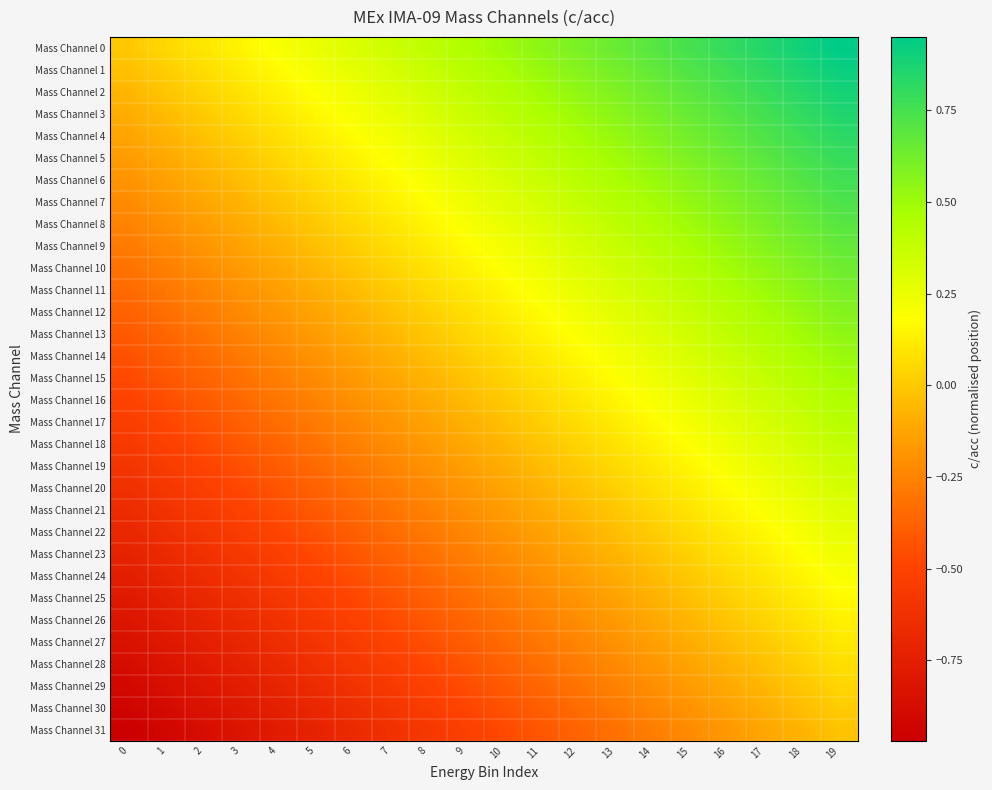

Reading left to right, list all the values displayed in this chart.

Mass Channel 0: 0=0.0	1=0.1	2=0.1	3=0.1	4=0.2	5=0.2	6=0.3	7=0.3	8=0.4	9=0.5	10=0.5	11=0.6	12=0.6	13=0.7	14=0.7	15=0.8	16=0.8	17=0.8	18=0.9	19=0.9
Mass Channel 1: 0=-0.0	1=0.0	2=0.1	3=0.1	4=0.2	5=0.2	6=0.3	7=0.3	8=0.4	9=0.4	10=0.5	11=0.5	12=0.6	13=0.6	14=0.7	15=0.7	16=0.8	17=0.8	18=0.9	19=0.9
Mass Channel 2: 0=-0.1	1=-0.0	2=0.0	3=0.1	4=0.1	5=0.2	6=0.2	7=0.3	8=0.3	9=0.4	10=0.4	11=0.5	12=0.5	13=0.6	14=0.6	15=0.7	16=0.7	17=0.8	18=0.8	19=0.9
Mass Channel 3: 0=-0.1	1=-0.0	2=0.0	3=0.1	4=0.1	5=0.2	6=0.2	7=0.3	8=0.3	9=0.4	10=0.4	11=0.5	12=0.5	13=0.6	14=0.6	15=0.7	16=0.7	17=0.8	18=0.8	19=0.9
Mass Channel 4: 0=-0.1	1=-0.1	2=-0.0	3=0.0	4=0.1	5=0.1	6=0.2	7=0.2	8=0.3	9=0.3	10=0.4	11=0.4	12=0.5	13=0.5	14=0.6	15=0.6	16=0.7	17=0.7	18=0.8	19=0.8
Mass Channel 5: 0=-0.2	1=-0.1	2=-0.1	3=-0.0	4=0.0	5=0.1	6=0.1	7=0.2	8=0.2	9=0.3	10=0.3	11=0.4	12=0.4	13=0.5	14=0.5	15=0.6	16=0.6	17=0.7	18=0.7	19=0.8
Mass Channel 6: 0=-0.2	1=-0.1	2=-0.1	3=-0.0	4=0.0	5=0.1	6=0.1	7=0.2	8=0.2	9=0.3	10=0.3	11=0.4	12=0.4	13=0.5	14=0.5	15=0.6	16=0.6	17=0.7	18=0.7	19=0.8
Mass Channel 7: 0=-0.2	1=-0.2	2=-0.1	3=-0.1	4=-0.0	5=0.0	6=0.1	7=0.1	8=0.2	9=0.2	10=0.3	11=0.3	12=0.4	13=0.4	14=0.5	15=0.5	16=0.6	17=0.6	18=0.7	19=0.7
Mass Channel 8: 0=-0.2	1=-0.2	2=-0.1	3=-0.1	4=-0.0	5=0.0	6=0.0	7=0.1	8=0.2	9=0.2	10=0.2	11=0.3	12=0.3	13=0.4	14=0.4	15=0.5	16=0.6	17=0.6	18=0.7	19=0.7
Mass Channel 9: 0=-0.3	1=-0.2	2=-0.2	3=-0.1	4=-0.1	5=-0.0	6=0.0	7=0.1	8=0.1	9=0.2	10=0.2	11=0.3	12=0.3	13=0.4	14=0.4	15=0.5	16=0.5	17=0.6	18=0.6	19=0.7
Mass Channel 10: 0=-0.3	1=-0.3	2=-0.2	3=-0.2	4=-0.1	5=-0.1	6=-0.0	7=0.0	8=0.1	9=0.1	10=0.2	11=0.2	12=0.3	13=0.3	14=0.4	15=0.4	16=0.5	17=0.5	18=0.6	19=0.6
Mass Channel 11: 0=-0.3	1=-0.3	2=-0.2	3=-0.2	4=-0.1	5=-0.1	6=-0.0	7=0.0	8=0.1	9=0.1	10=0.2	11=0.2	12=0.3	13=0.3	14=0.4	15=0.4	16=0.5	17=0.5	18=0.6	19=0.6
Mass Channel 12: 0=-0.4	1=-0.3	2=-0.3	3=-0.2	4=-0.2	5=-0.1	6=-0.1	7=-0.0	8=0.0	9=0.1	10=0.1	11=0.2	12=0.2	13=0.3	14=0.3	15=0.4	16=0.4	17=0.5	18=0.5	19=0.6
Mass Channel 13: 0=-0.4	1=-0.4	2=-0.3	3=-0.3	4=-0.2	5=-0.2	6=-0.1	7=-0.1	8=-0.0	9=0.0	10=0.1	11=0.1	12=0.2	13=0.2	14=0.3	15=0.3	16=0.4	17=0.4	18=0.5	19=0.5
Mass Channel 14: 0=-0.4	1=-0.4	2=-0.3	3=-0.3	4=-0.2	5=-0.2	6=-0.1	7=-0.1	8=-0.0	9=0.0	10=0.1	11=0.1	12=0.2	13=0.2	14=0.3	15=0.3	16=0.4	17=0.4	18=0.5	19=0.5
Mass Channel 15: 0=-0.5	1=-0.4	2=-0.4	3=-0.3	4=-0.3	5=-0.2	6=-0.2	7=-0.1	8=-0.1	9=-0.0	10=0.0	11=0.1	12=0.1	13=0.2	14=0.2	15=0.3	16=0.3	17=0.4	18=0.4	19=0.5
Mass Channel 16: 0=-0.5	1=-0.5	2=-0.4	3=-0.3	4=-0.3	5=-0.2	6=-0.2	7=-0.2	8=-0.1	9=-0.0	10=0.0	11=0.1	12=0.1	13=0.2	14=0.2	15=0.2	16=0.3	17=0.3	18=0.4	19=0.4
Mass Channel 17: 0=-0.5	1=-0.5	2=-0.4	3=-0.4	4=-0.3	5=-0.3	6=-0.2	7=-0.2	8=-0.1	9=-0.1	10=-0.0	11=0.0	12=0.1	13=0.1	14=0.2	15=0.2	16=0.3	17=0.3	18=0.4	19=0.4
Mass Channel 18: 0=-0.6	1=-0.5	2=-0.5	3=-0.4	4=-0.4	5=-0.3	6=-0.3	7=-0.2	8=-0.2	9=-0.1	10=-0.1	11=-0.0	12=0.0	13=0.1	14=0.1	15=0.2	16=0.2	17=0.3	18=0.3	19=0.4
Mass Channel 19: 0=-0.6	1=-0.5	2=-0.5	3=-0.4	4=-0.4	5=-0.3	6=-0.3	7=-0.2	8=-0.2	9=-0.1	10=-0.1	11=-0.0	12=0.0	13=0.1	14=0.1	15=0.2	16=0.2	17=0.3	18=0.3	19=0.4
Mass Channel 20: 0=-0.6	1=-0.6	2=-0.5	3=-0.5	4=-0.4	5=-0.4	6=-0.3	7=-0.3	8=-0.2	9=-0.2	10=-0.1	11=-0.1	12=-0.0	13=0.0	14=0.1	15=0.1	16=0.2	17=0.2	18=0.3	19=0.3
Mass Channel 21: 0=-0.7	1=-0.6	2=-0.6	3=-0.5	4=-0.5	5=-0.4	6=-0.4	7=-0.3	8=-0.3	9=-0.2	10=-0.2	11=-0.1	12=-0.1	13=-0.0	14=0.0	15=0.1	16=0.1	17=0.2	18=0.2	19=0.3
Mass Channel 22: 0=-0.7	1=-0.6	2=-0.6	3=-0.5	4=-0.5	5=-0.4	6=-0.4	7=-0.3	8=-0.3	9=-0.2	10=-0.2	11=-0.1	12=-0.1	13=-0.0	14=0.0	15=0.1	16=0.1	17=0.2	18=0.2	19=0.3
Mass Channel 23: 0=-0.7	1=-0.7	2=-0.6	3=-0.6	4=-0.5	5=-0.5	6=-0.4	7=-0.4	8=-0.3	9=-0.3	10=-0.2	11=-0.2	12=-0.1	13=-0.1	14=-0.0	15=0.0	16=0.1	17=0.1	18=0.2	19=0.2
Mass Channel 24: 0=-0.8	1=-0.7	2=-0.7	3=-0.6	4=-0.6	5=-0.5	6=-0.5	7=-0.4	8=-0.3	9=-0.3	10=-0.2	11=-0.2	12=-0.2	13=-0.1	14=-0.1	15=0.0	16=0.1	17=0.1	18=0.2	19=0.2
Mass Channel 25: 0=-0.8	1=-0.7	2=-0.7	3=-0.6	4=-0.6	5=-0.5	6=-0.5	7=-0.4	8=-0.4	9=-0.3	10=-0.3	11=-0.2	12=-0.2	13=-0.1	14=-0.1	15=-0.0	16=0.0	17=0.1	18=0.1	19=0.2
Mass Channel 26: 0=-0.8	1=-0.8	2=-0.7	3=-0.7	4=-0.6	5=-0.6	6=-0.5	7=-0.5	8=-0.4	9=-0.4	10=-0.3	11=-0.3	12=-0.2	13=-0.2	14=-0.1	15=-0.1	16=-0.0	17=0.0	18=0.1	19=0.1
Mass Channel 27: 0=-0.8	1=-0.8	2=-0.7	3=-0.7	4=-0.6	5=-0.6	6=-0.5	7=-0.5	8=-0.4	9=-0.4	10=-0.3	11=-0.3	12=-0.2	13=-0.2	14=-0.1	15=-0.1	16=-0.0	17=0.0	18=0.1	19=0.1
Mass Channel 28: 0=-0.9	1=-0.8	2=-0.8	3=-0.7	4=-0.7	5=-0.6	6=-0.6	7=-0.5	8=-0.5	9=-0.4	10=-0.4	11=-0.3	12=-0.3	13=-0.2	14=-0.2	15=-0.1	16=-0.1	17=-0.0	18=0.0	19=0.1
Mass Channel 29: 0=-0.9	1=-0.9	2=-0.8	3=-0.8	4=-0.7	5=-0.7	6=-0.6	7=-0.6	8=-0.5	9=-0.5	10=-0.4	11=-0.4	12=-0.3	13=-0.3	14=-0.2	15=-0.2	16=-0.1	17=-0.1	18=-0.0	19=0.0
Mass Channel 30: 0=-0.9	1=-0.9	2=-0.8	3=-0.8	4=-0.7	5=-0.7	6=-0.6	7=-0.6	8=-0.5	9=-0.5	10=-0.4	11=-0.4	12=-0.3	13=-0.3	14=-0.2	15=-0.2	16=-0.1	17=-0.1	18=-0.0	19=0.0
Mass Channel 31: 0=-1.0	1=-0.9	2=-0.9	3=-0.8	4=-0.8	5=-0.7	6=-0.7	7=-0.6	8=-0.6	9=-0.5	10=-0.5	11=-0.4	12=-0.4	13=-0.3	14=-0.3	15=-0.2	16=-0.2	17=-0.1	18=-0.1	19=-0.0